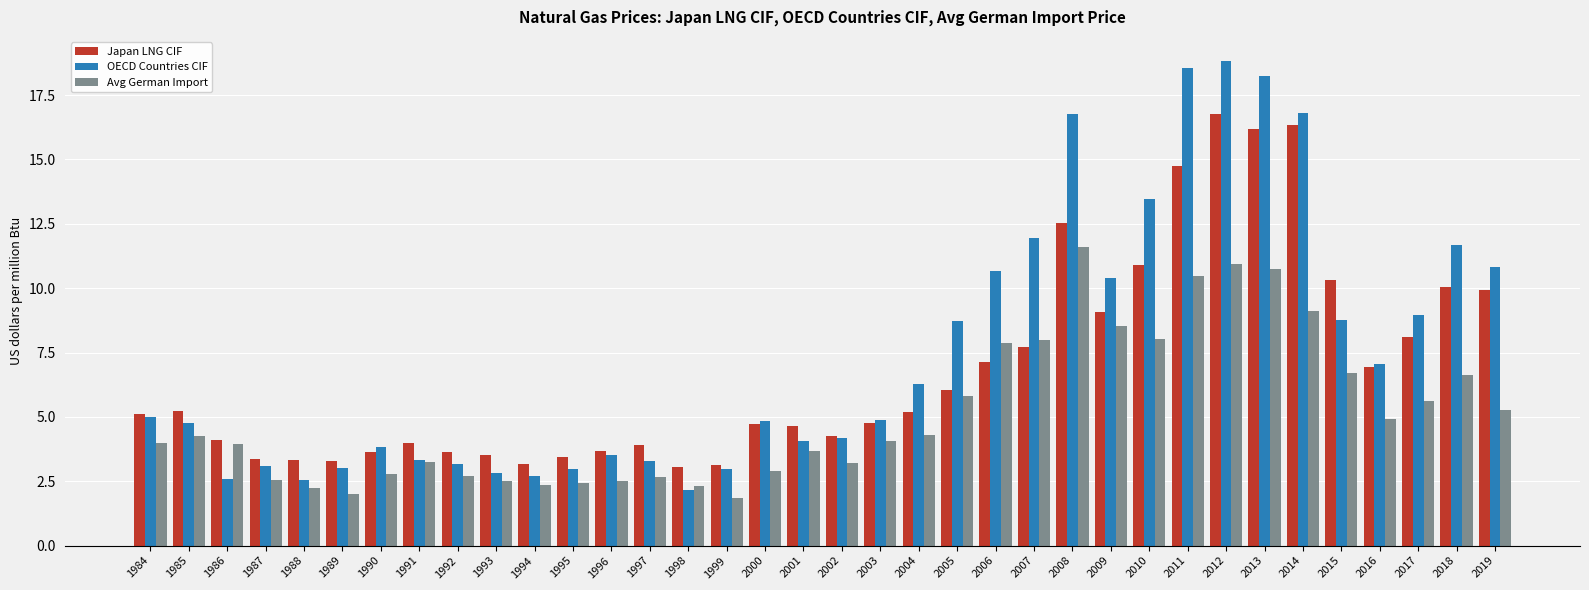

What is the smallest value displayed?

1.9